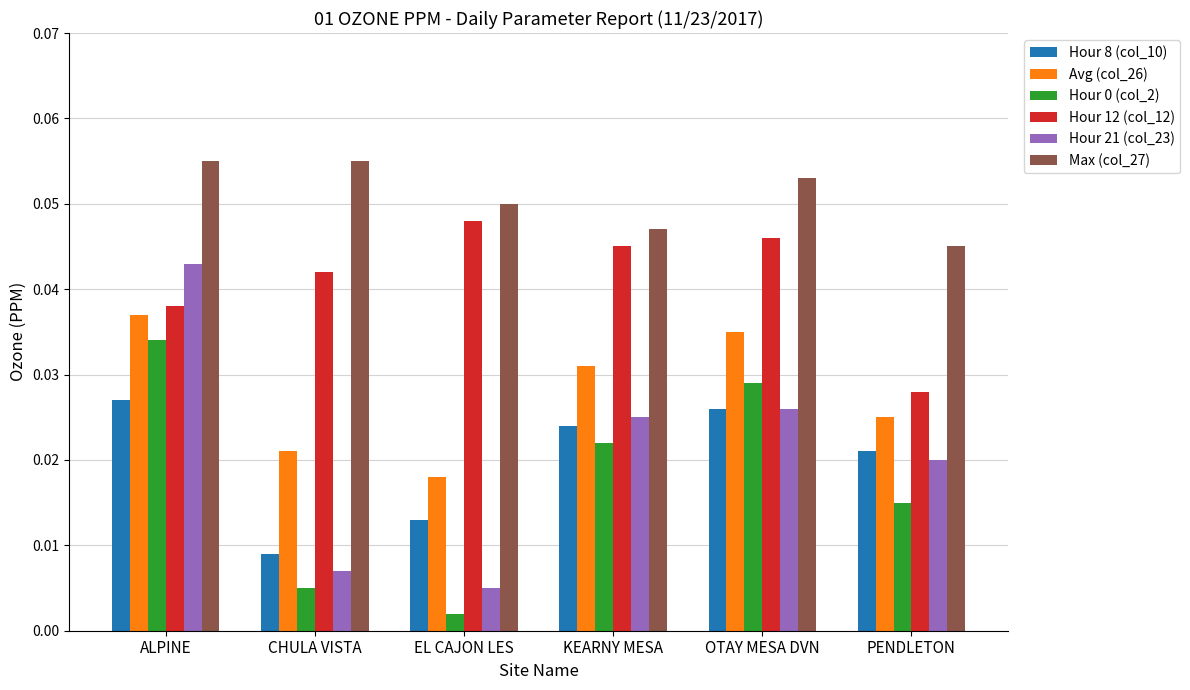

What position from the left is EL CAJON LES?

3